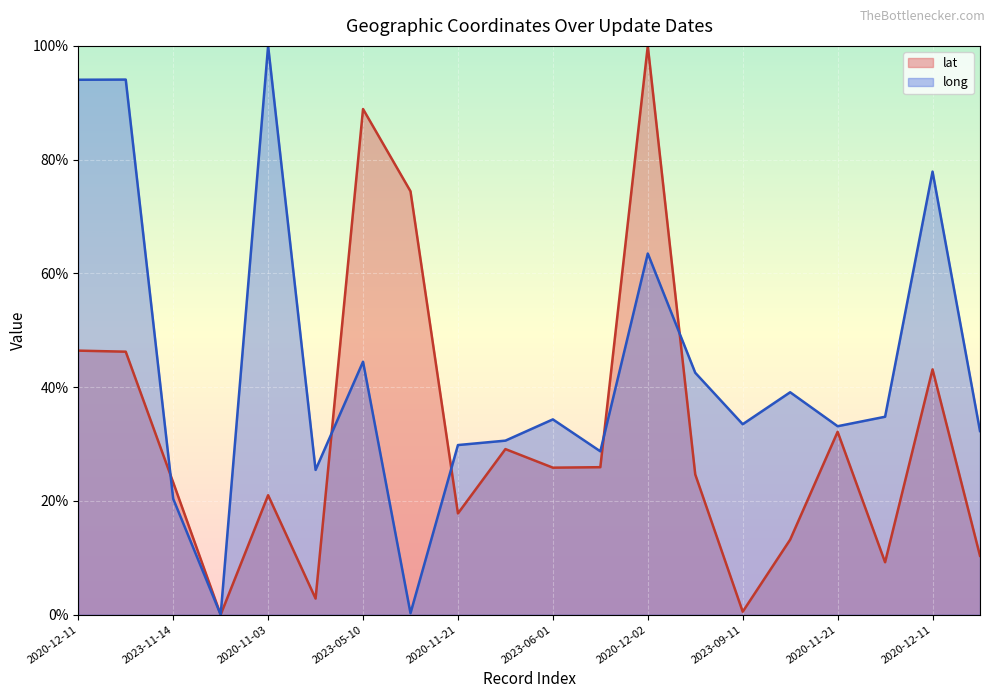

What is the approximate value of lat at 2020-12-02?

100.0